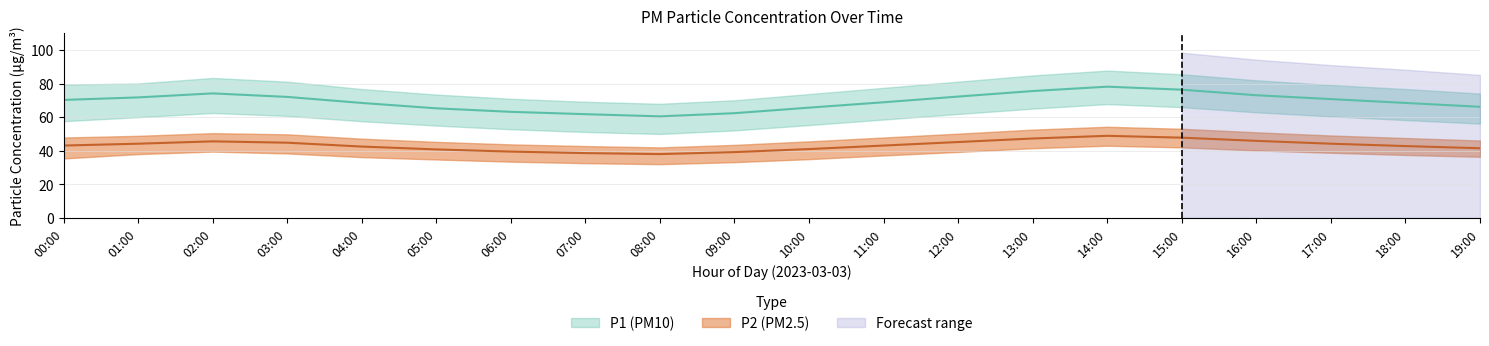

Reading left to right, extract all data points from this chart.

P1: 70.3	71.8	74.2	72.1	68.5	65.3	63.2	61.8	60.5	62.4	65.7	68.9	72.3	75.6	78.2	76.4	73.1	70.8	68.5	66.2
P1_upper: 79.5	80.1	83.4	81.2	76.8	73.5	71.0	69.2	68.0	70.1	73.8	77.5	81.2	84.9	87.8	85.6	82.0	79.2	76.8	74.1
P1_lower: 57.6	60.0	62.5	60.8	57.6	55.0	52.8	51.2	50.0	52.1	55.3	58.6	61.9	65.1	67.8	66.0	62.9	60.5	58.3	56.2
P2: 43.1	44.2	45.6	44.8	42.5	40.8	39.5	38.6	38.0	39.2	41.0	43.1	45.2	47.3	48.9	47.8	45.9	44.2	42.8	41.5
P2_upper: 47.9	48.9	50.5	49.8	47.2	45.3	43.8	42.8	42.0	43.5	45.6	47.9	50.2	52.6	54.3	53.1	51.0	49.1	47.6	46.1
P2_lower: 35.4	38.0	39.5	38.4	36.2	34.8	33.5	32.6	32.0	33.2	35.0	37.2	39.3	41.5	43.0	42.0	40.2	38.8	37.5	36.4